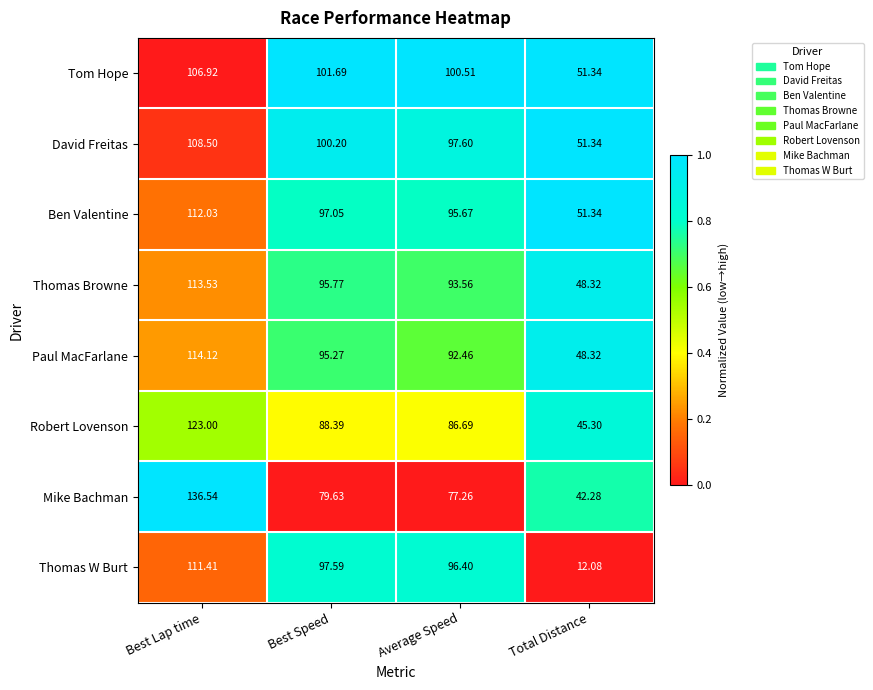

Which category has the lowest value across all series?

Total Distance